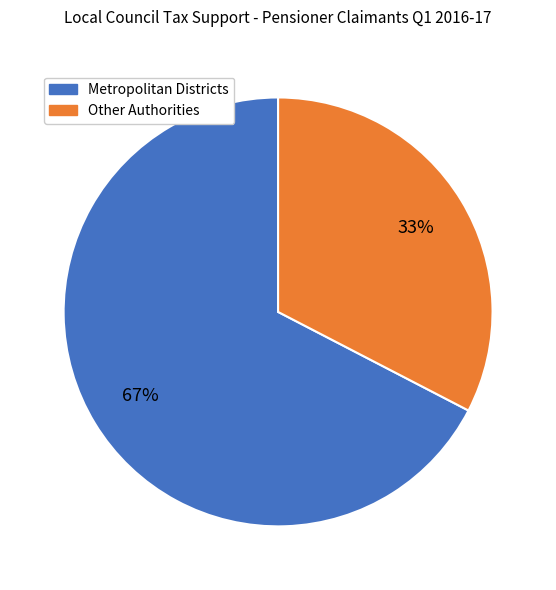

Is there any slice that represents more than half of the pie?

Yes